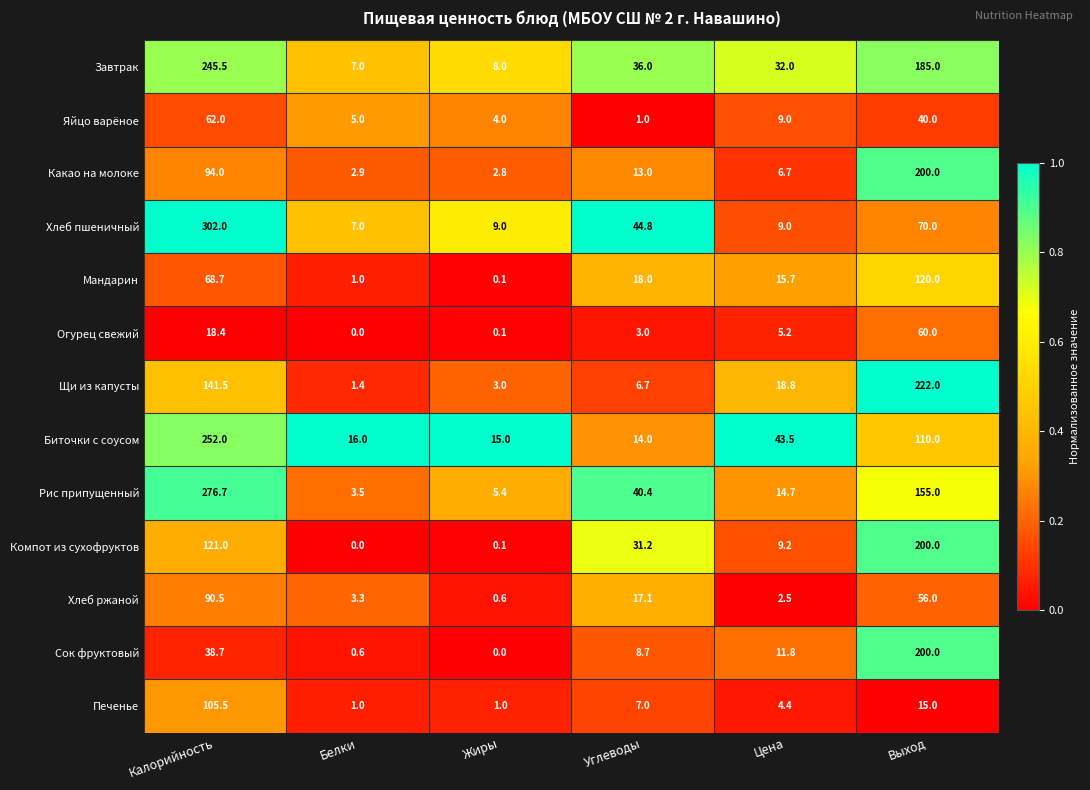

What is the total value across all series at Выход?

1633.0